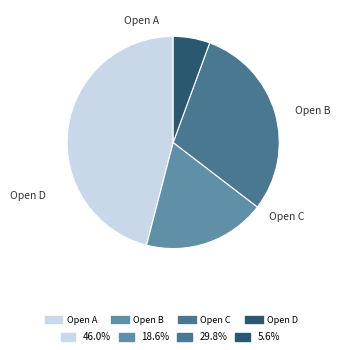

Does any single category account for the majority?

No